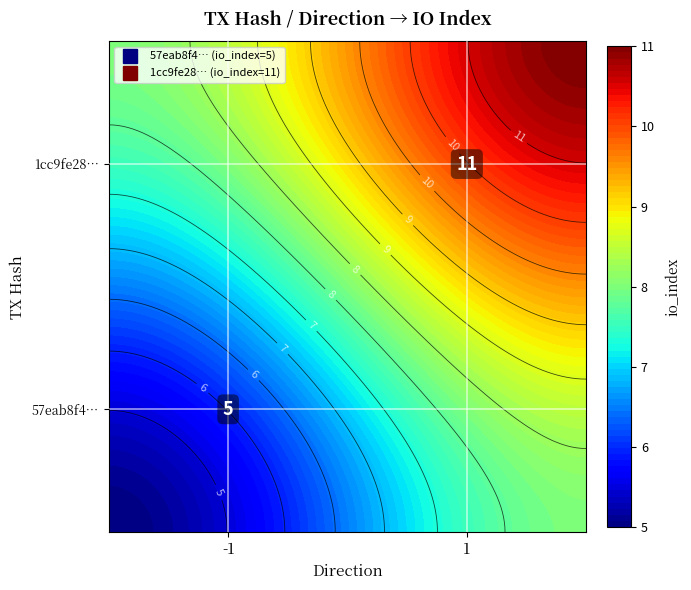

List the labels in order of 57eab8f4b9b385b5af40653004e2b667b6d2a81 value, smallest first.

direction, io_index